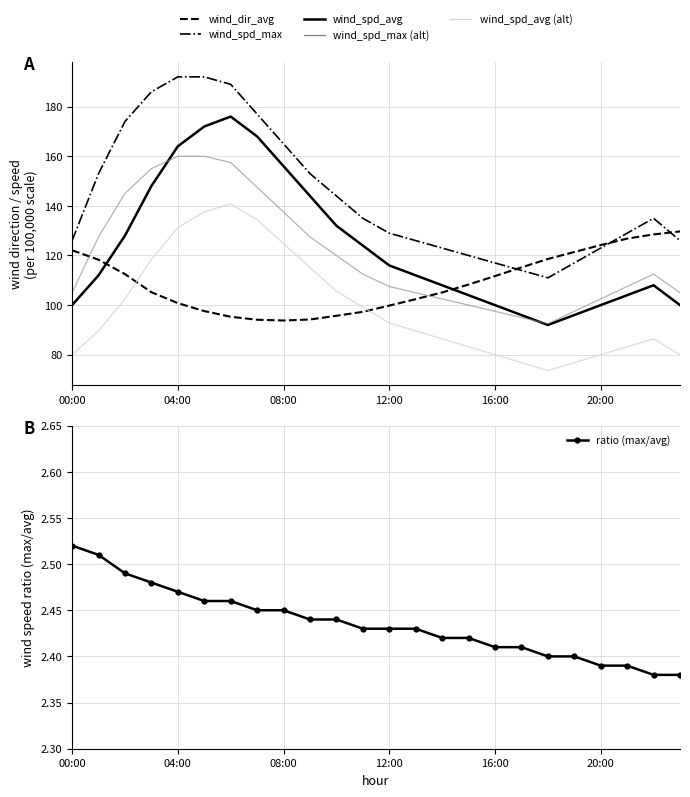

What is the total value across all series at 14?

527.4